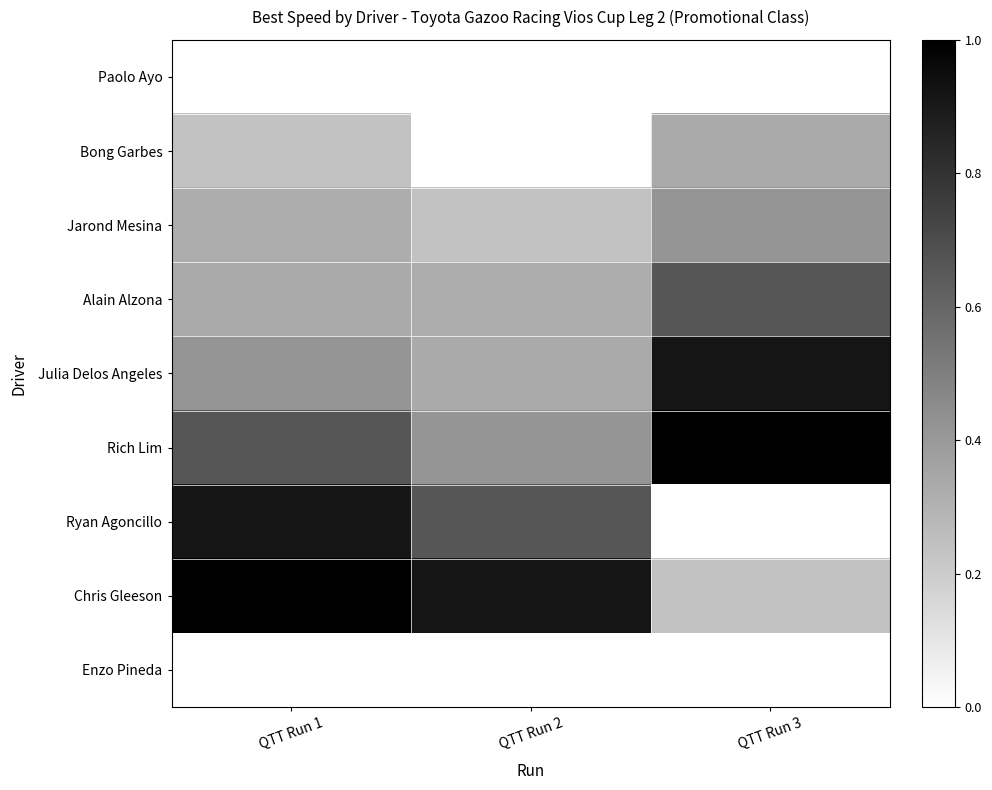

At which label is Paolo Ayo closest to 0?

QTT Run 1